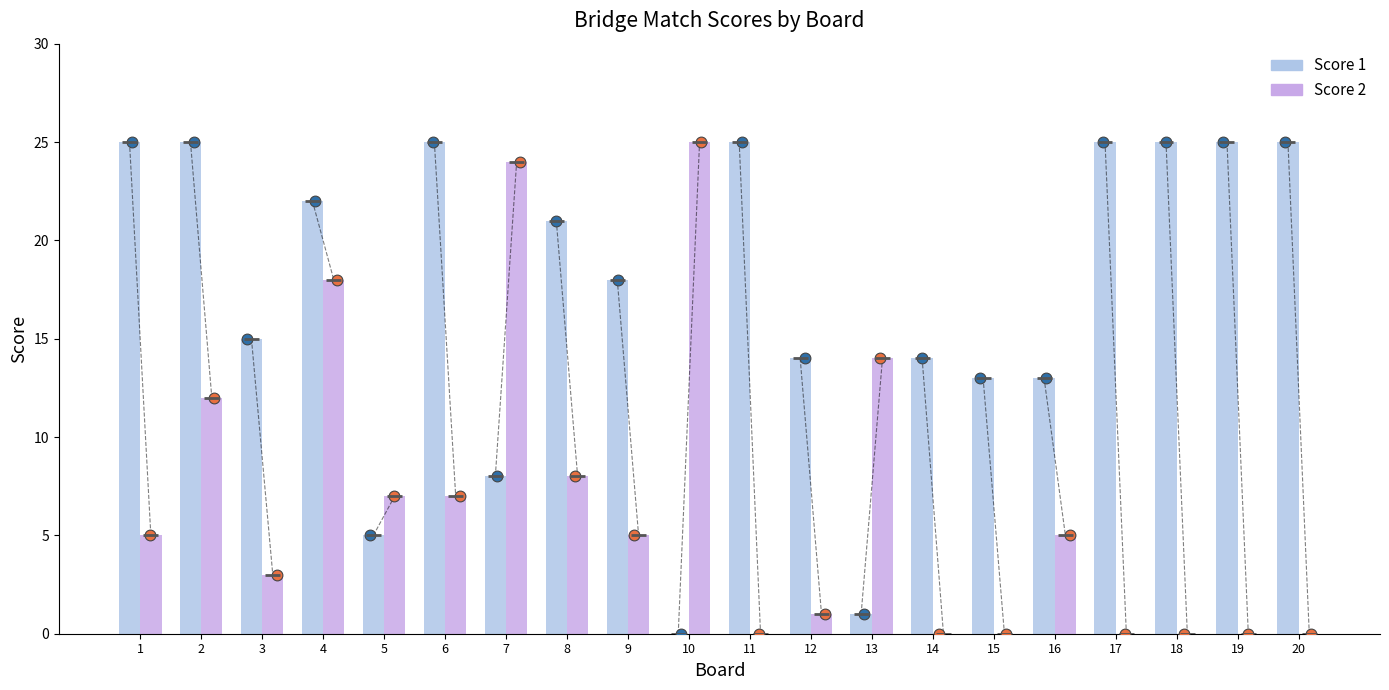

At how many categories does at least one series exceed 2?

20